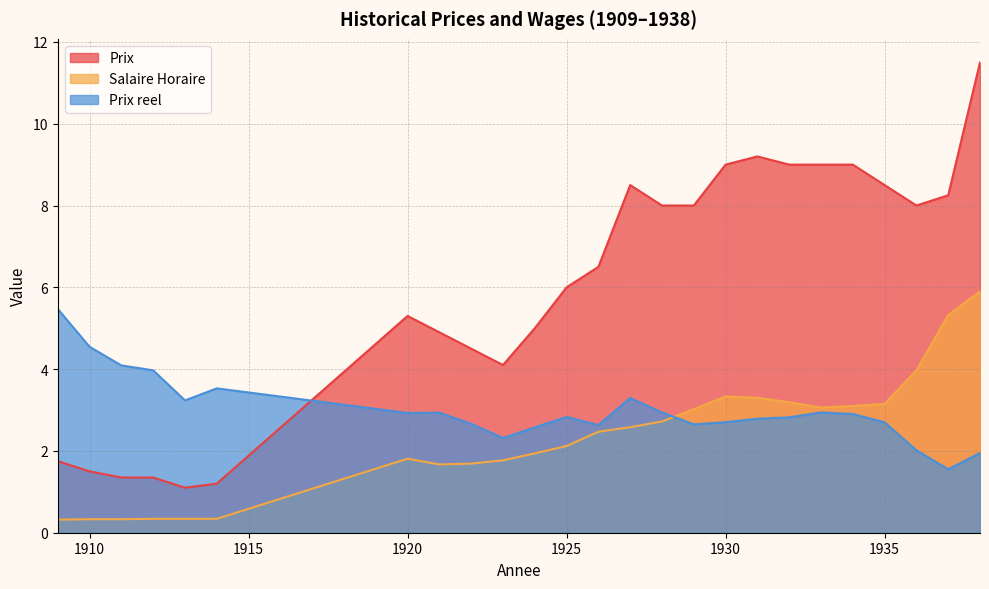

Is the value of Prix reel at 1922 greater than the value of Salaire Horaire at 1913?

Yes